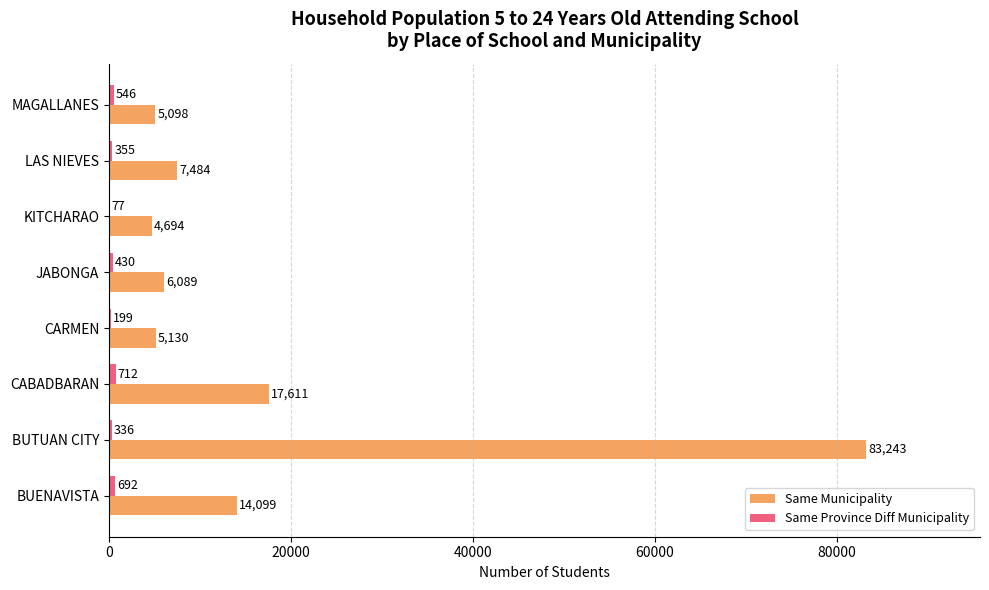

Is it true that Same Municipality equals 7484 at LAS NIEVES?

True